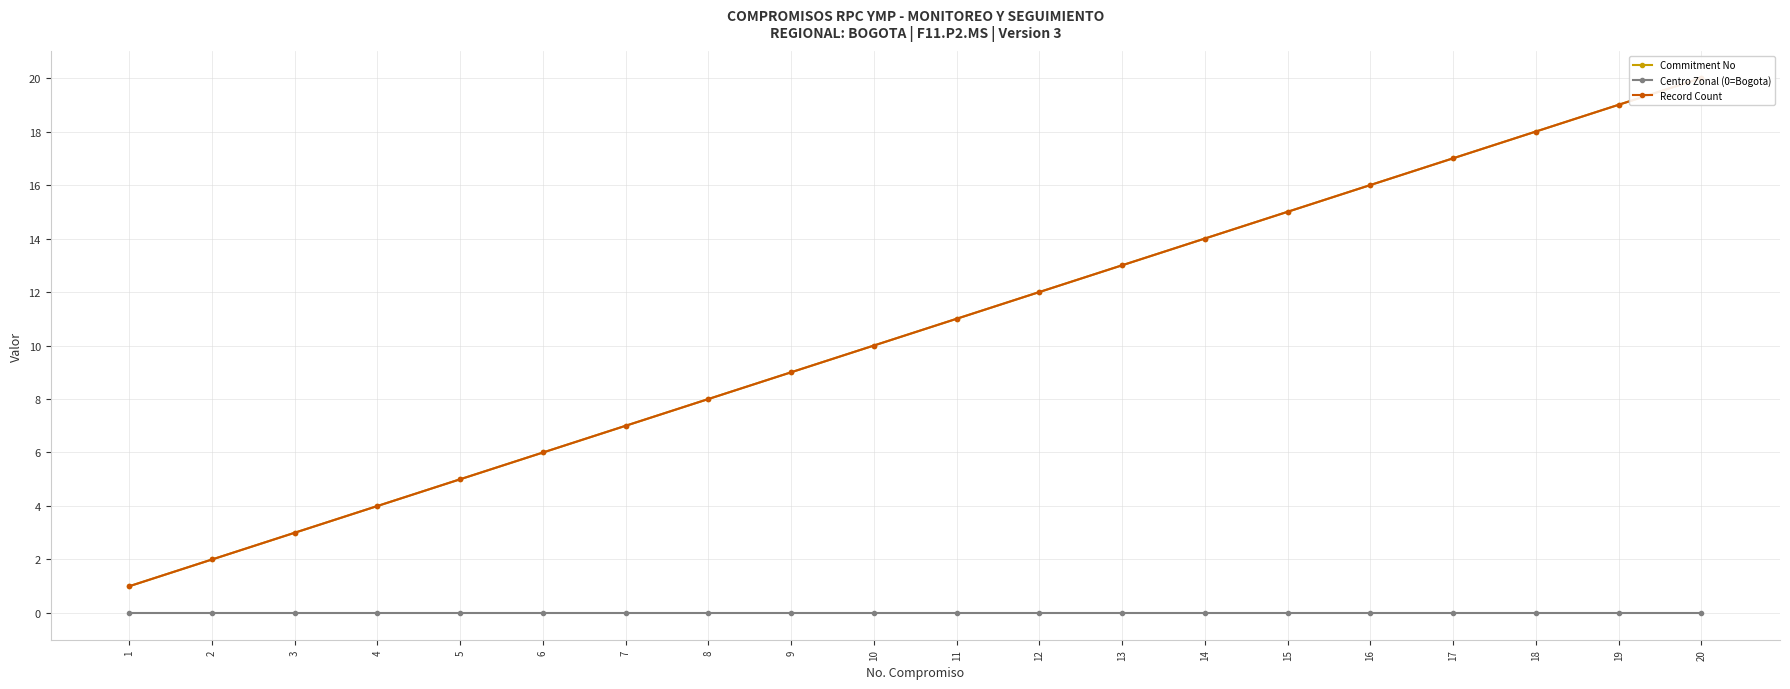

What are all the series names shown in the legend?

Commitment No, Centro Zonal (0=Bogota), Record Count